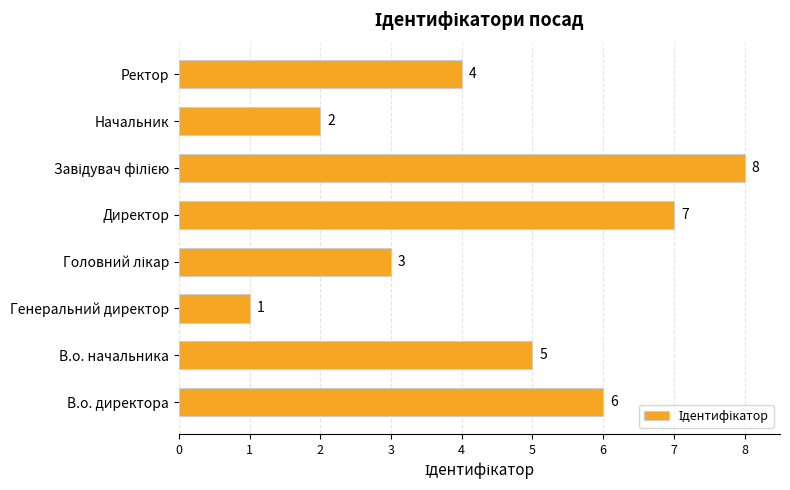

Which has a higher value, Генеральний директор or В.о. директора?

В.о. директора